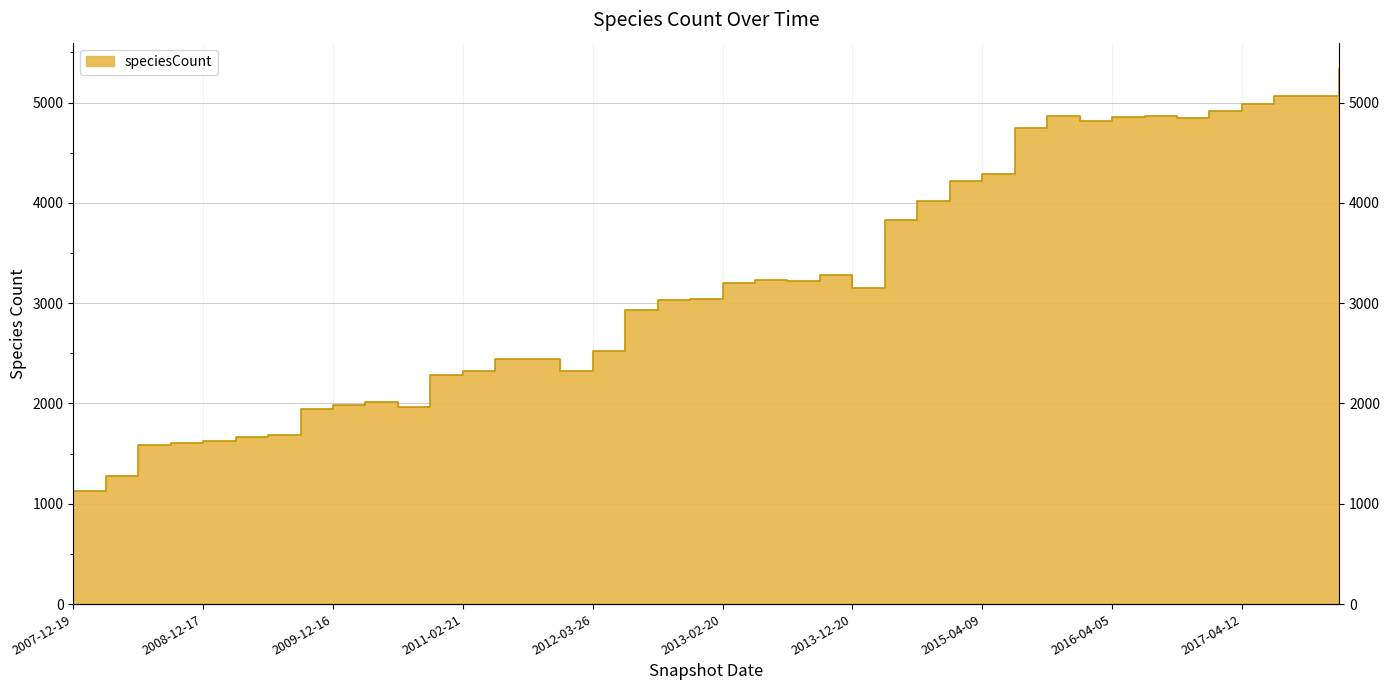

Approximately how many times larger is the value at 2016-04-05 compared to 2017-04-12?

1.0